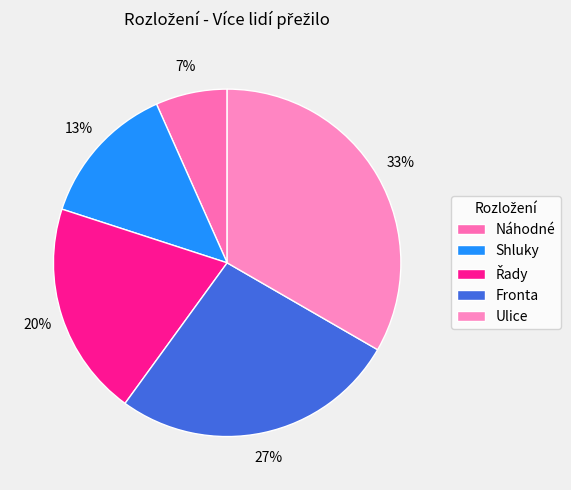

To the nearest percent, what portion does Ulice represent?

33%